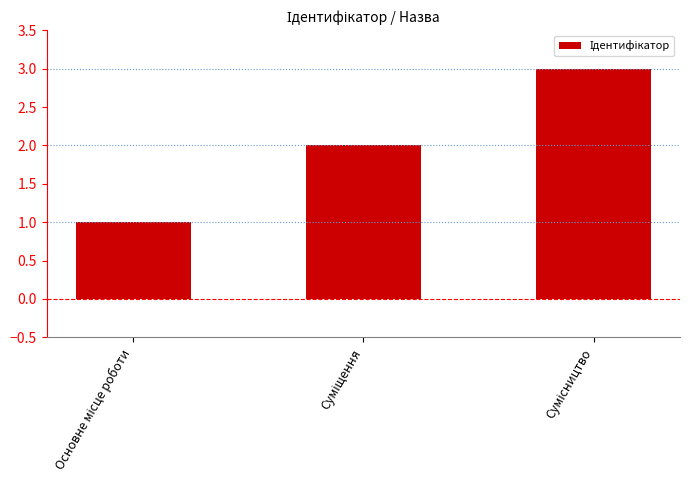

What is the maximum value shown in the chart?

3